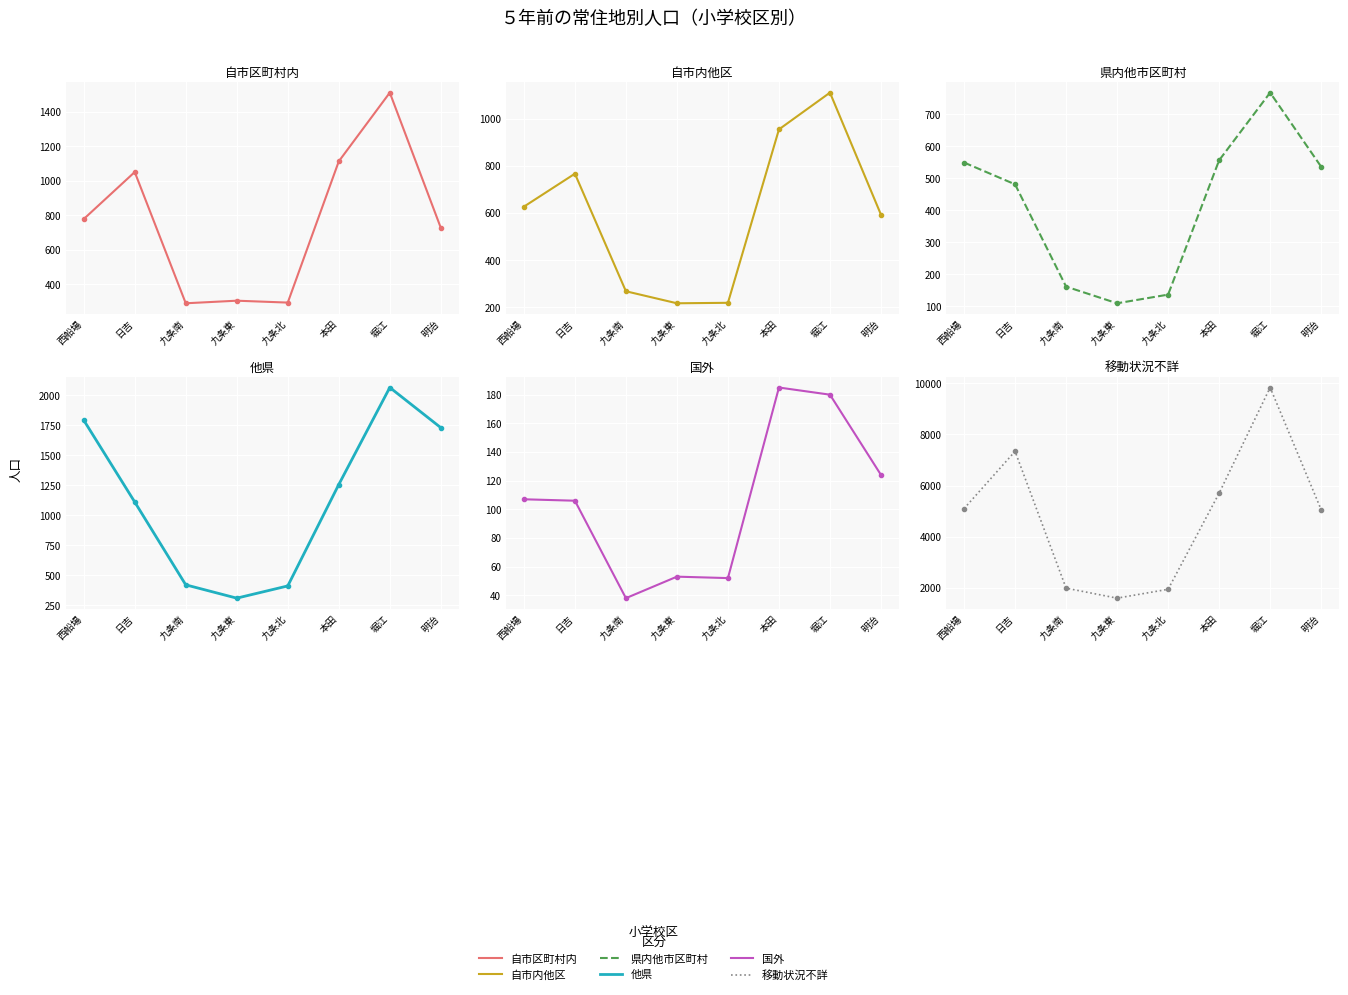

Which category has the lowest value in the 自市内他区 series?

九条東